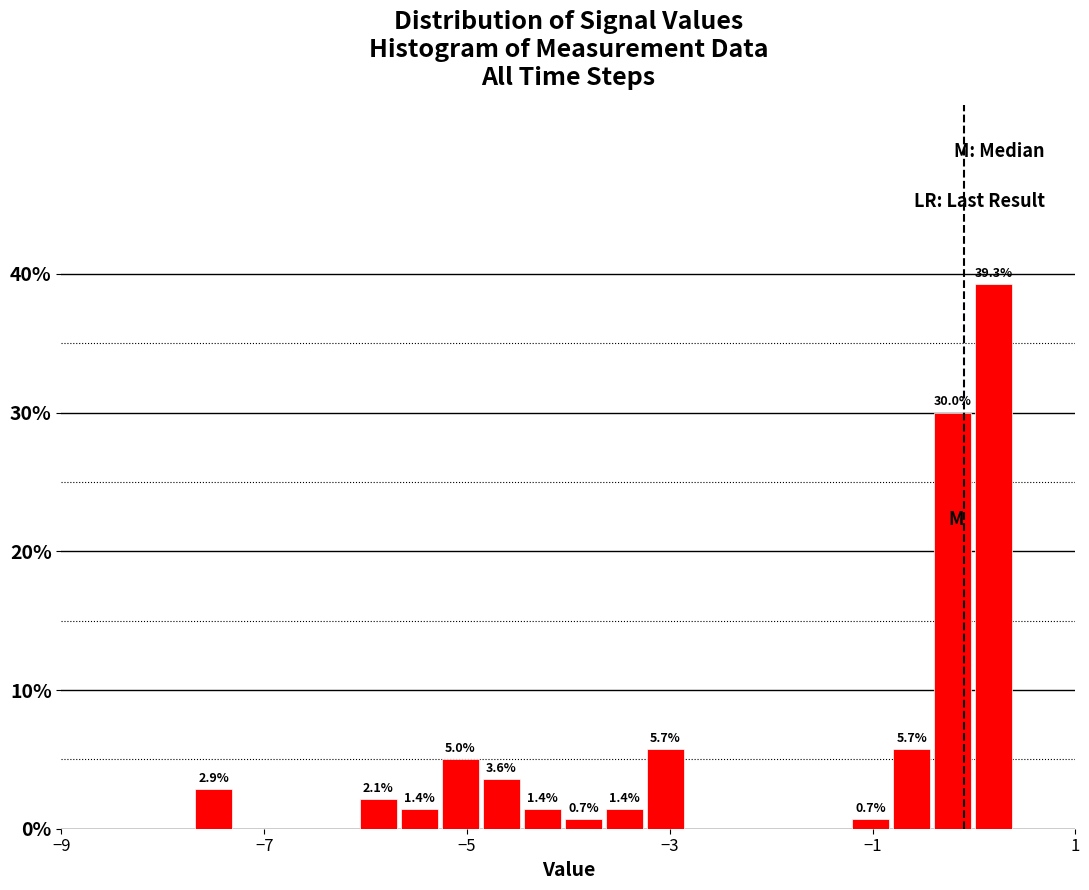

Read against the x-axis, roughly where is the centre of the tallest bar?

0.2